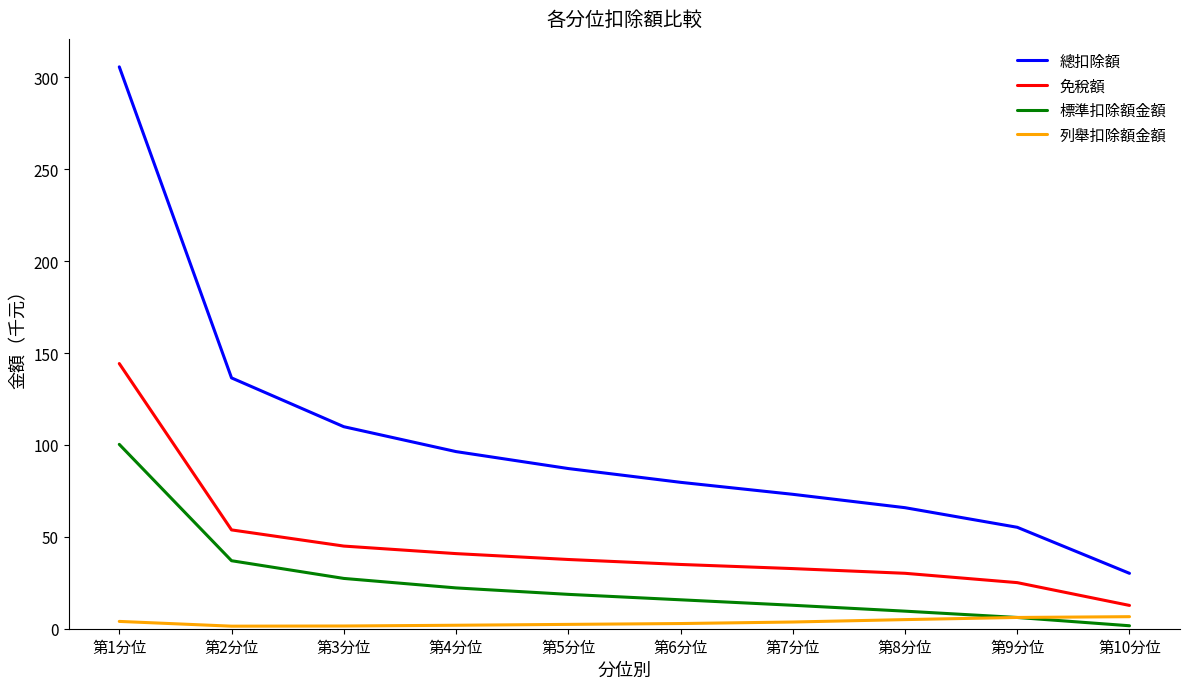

After their last crossing, which series has the higher values: 標準扣除額金額 or 列舉扣除額金額?

列舉扣除額金額